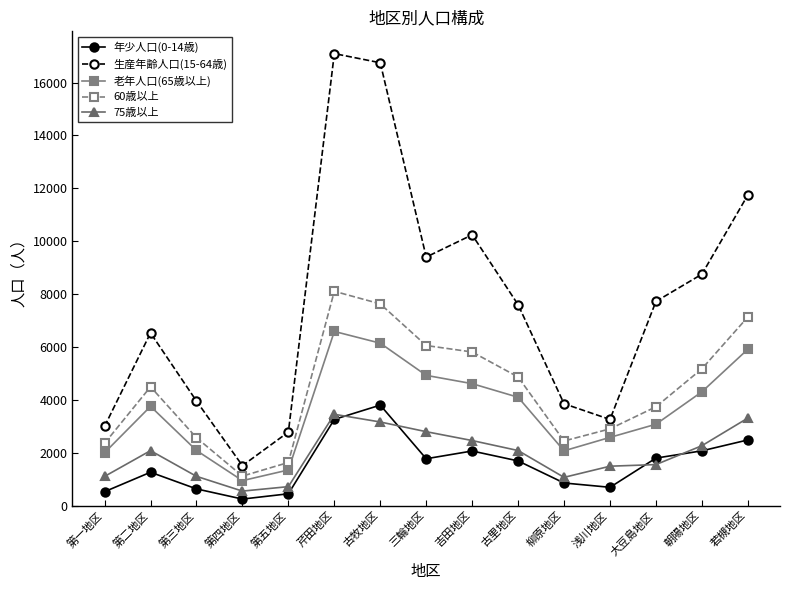

True or false: 75歳以上 and 老年人口(65歳以上) intersect in this chart.

False